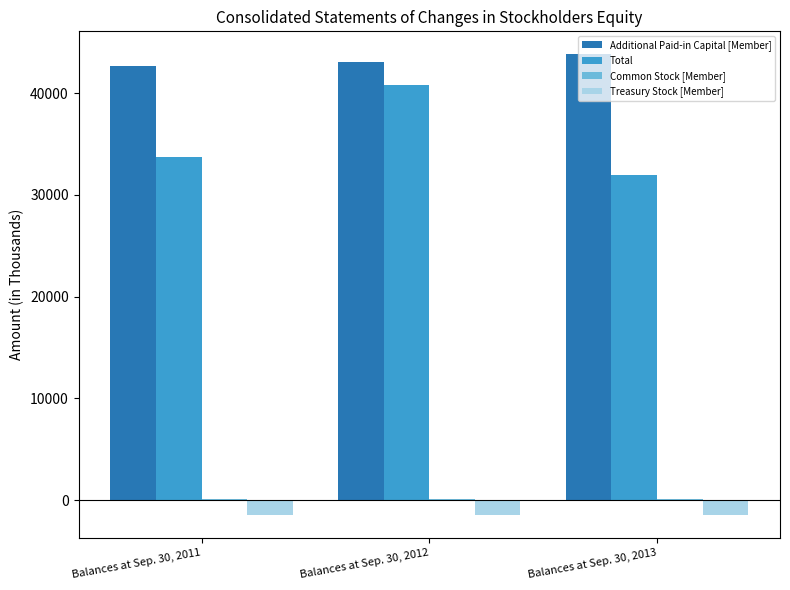

What is the spread (max minus min) of values at Balances at Sep. 30, 2013?

45237